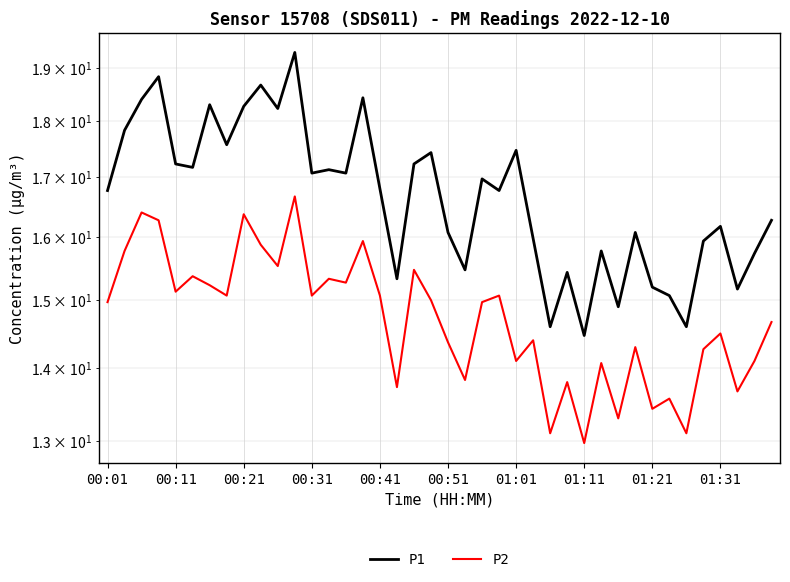

Where is P2 nearest to the value 14?

29